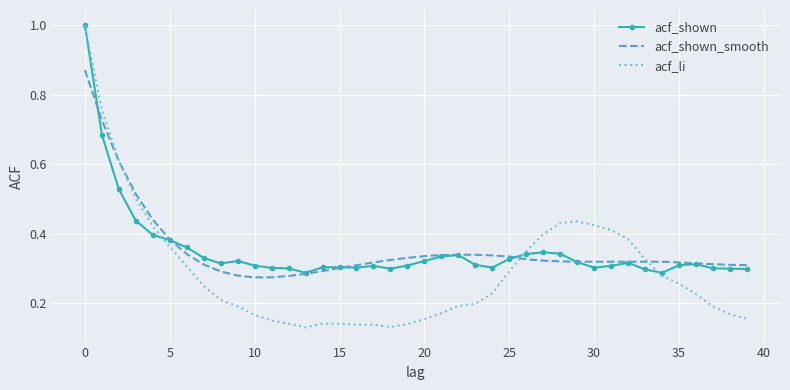

What is the highest value of the acf_li series?

1.0